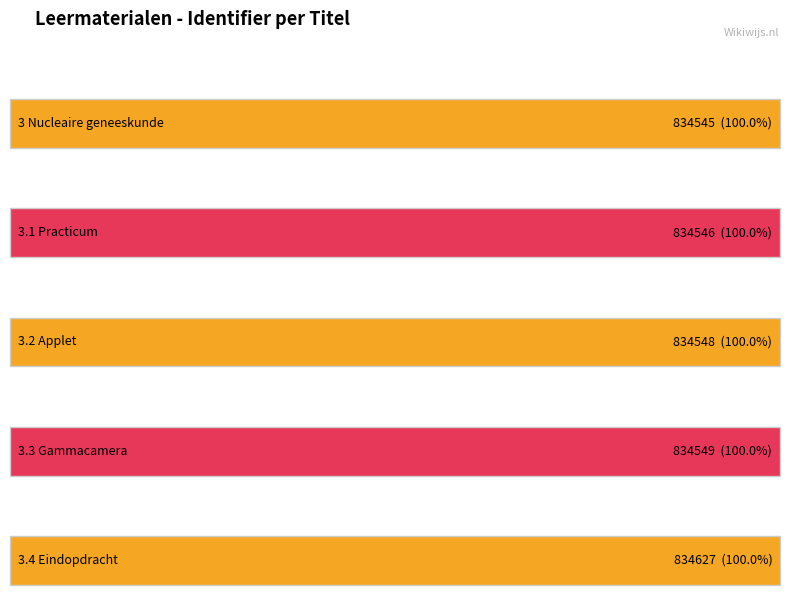

List the labels in order of value, largest first.

3.4 Eindopdracht, 3.3 Gammacamera, 3.2 Applet, 3.1 Practicum, 3 Nucleaire geneeskunde